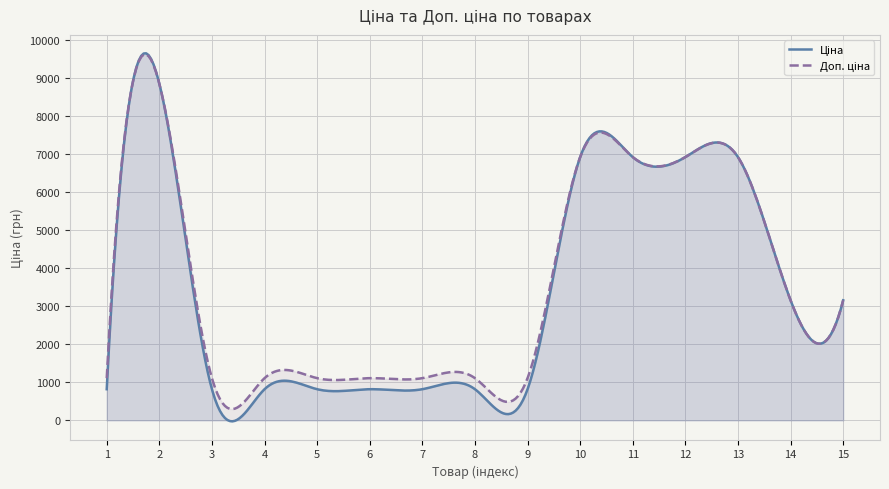

Which series has the widest spread of values?

Ціна